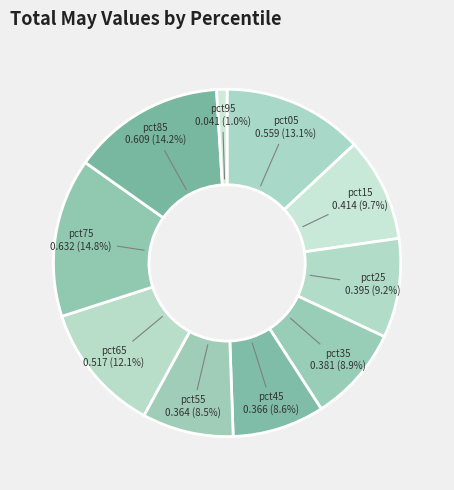

How many segments does this pie chart have?

10